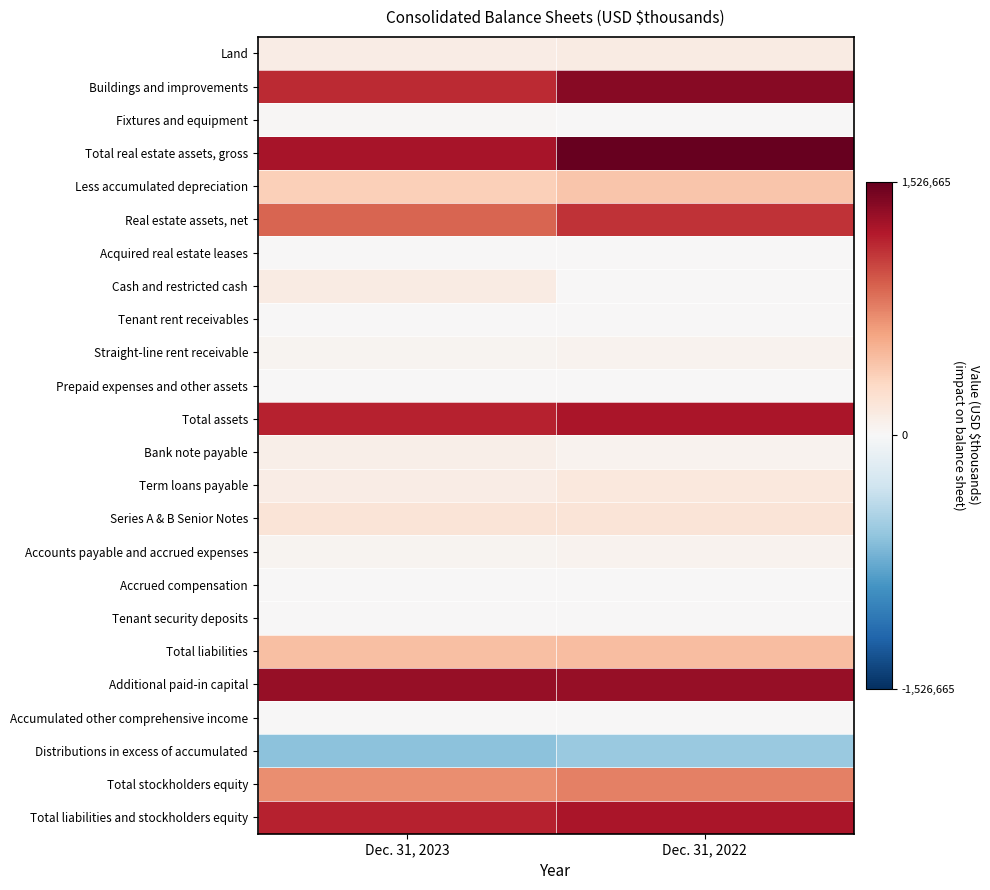

Reading left to right, list all the values displayed in this chart.

Land: Dec. 31, 2023=110298	Dec. 31, 2022=126645
Buildings and improvements: Dec. 31, 2023=1133971	Dec. 31, 2022=1388869
Fixtures and equipment: Dec. 31, 2023=12904	Dec. 31, 2022=11151
Total real estate assets, gross: Dec. 31, 2023=1257173	Dec. 31, 2022=1526665
Less accumulated depreciation: Dec. 31, 2023=366349	Dec. 31, 2022=423417
Real estate assets, net: Dec. 31, 2023=890824	Dec. 31, 2022=1103248
Acquired real estate leases: Dec. 31, 2023=6694	Dec. 31, 2022=10186
Cash and restricted cash: Dec. 31, 2023=127880	Dec. 31, 2022=6632
Tenant rent receivables: Dec. 31, 2023=2191	Dec. 31, 2022=2201
Straight-line rent receivable: Dec. 31, 2023=40397	Dec. 31, 2022=52739
Prepaid expenses and other assets: Dec. 31, 2023=4239	Dec. 31, 2022=6676
Total assets: Dec. 31, 2023=1169330	Dec. 31, 2022=1241666
Bank note payable: Dec. 31, 2023=90000	Dec. 31, 2022=48000
Term loans payable: Dec. 31, 2023=114707	Dec. 31, 2022=164750
Series A & B Senior Notes: Dec. 31, 2023=199670	Dec. 31, 2022=199506
Accounts payable and accrued expenses: Dec. 31, 2023=41879	Dec. 31, 2022=50366
Accrued compensation: Dec. 31, 2023=3644	Dec. 31, 2022=3644
Tenant security deposits: Dec. 31, 2023=6204	Dec. 31, 2022=5710
Total liabilities: Dec. 31, 2023=456525	Dec. 31, 2022=472930
Additional paid-in capital: Dec. 31, 2023=1335091	Dec. 31, 2022=1334776
Accumulated other comprehensive income: Dec. 31, 2023=355	Dec. 31, 2022=4358
Distributions in excess of accumulated: Dec. 31, 2023=-622651	Dec. 31, 2022=-570408
Total stockholders equity: Dec. 31, 2023=712805	Dec. 31, 2022=768736
Total liabilities and stockholders equity: Dec. 31, 2023=1169330	Dec. 31, 2022=1241666